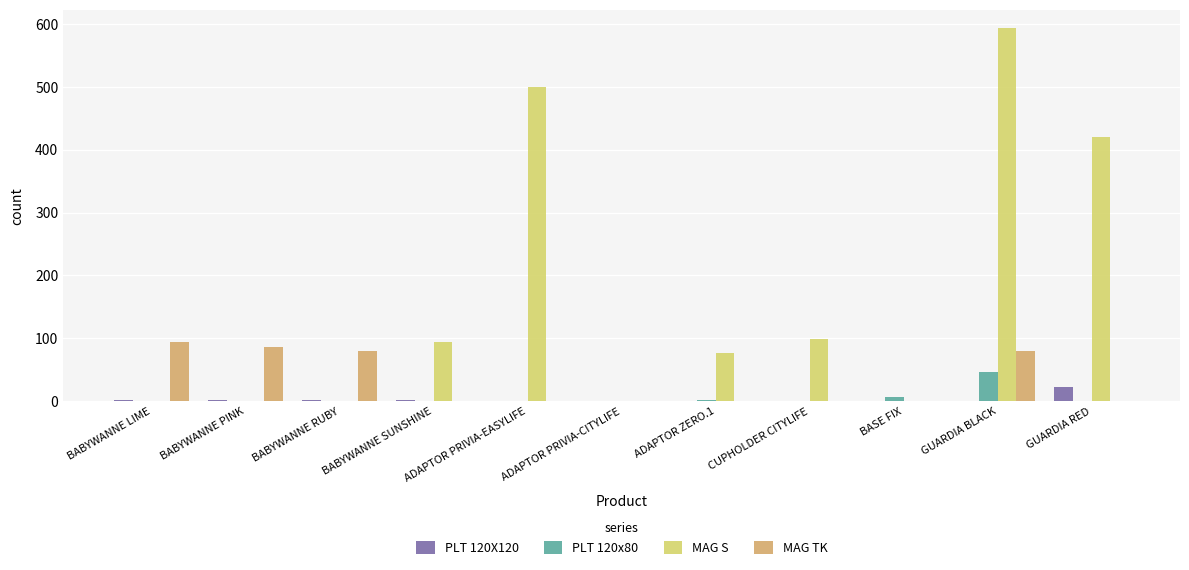

How many groups of bars are there?

11